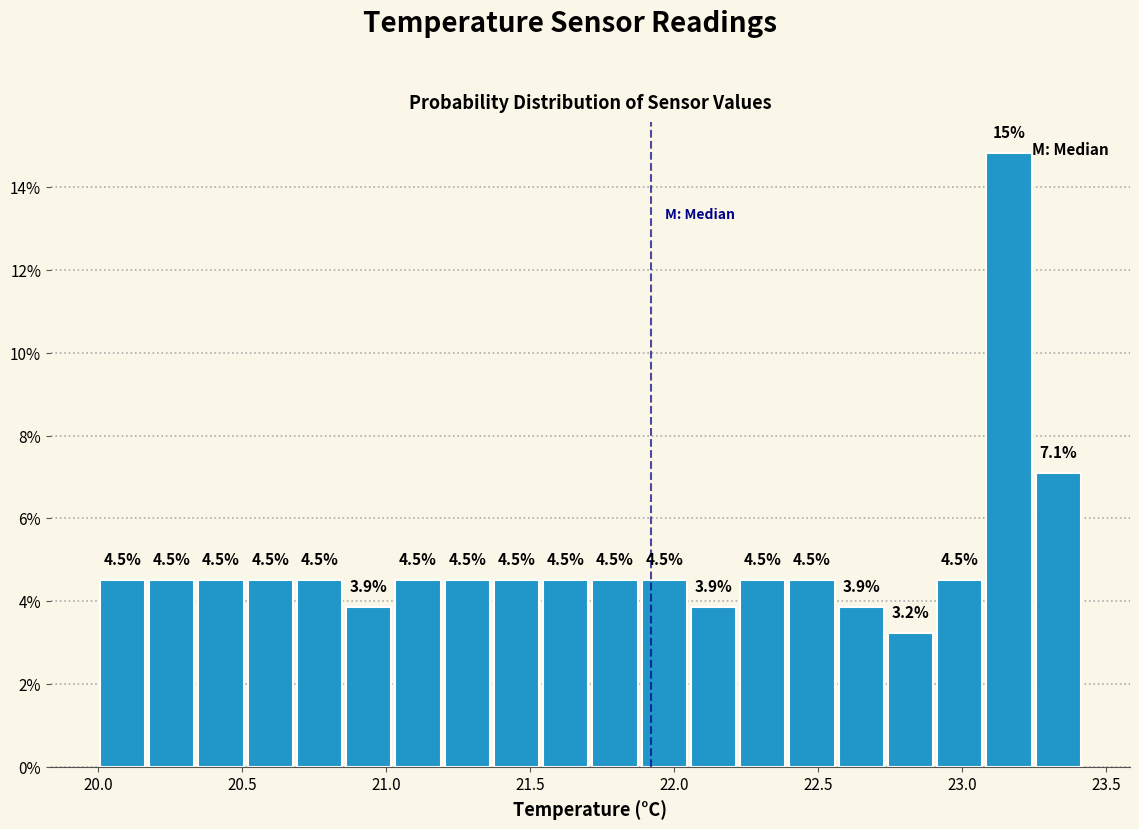

Around what value on the x-axis is the tallest bar? Give the approximate position of its centre, as read against the axis.

23.15